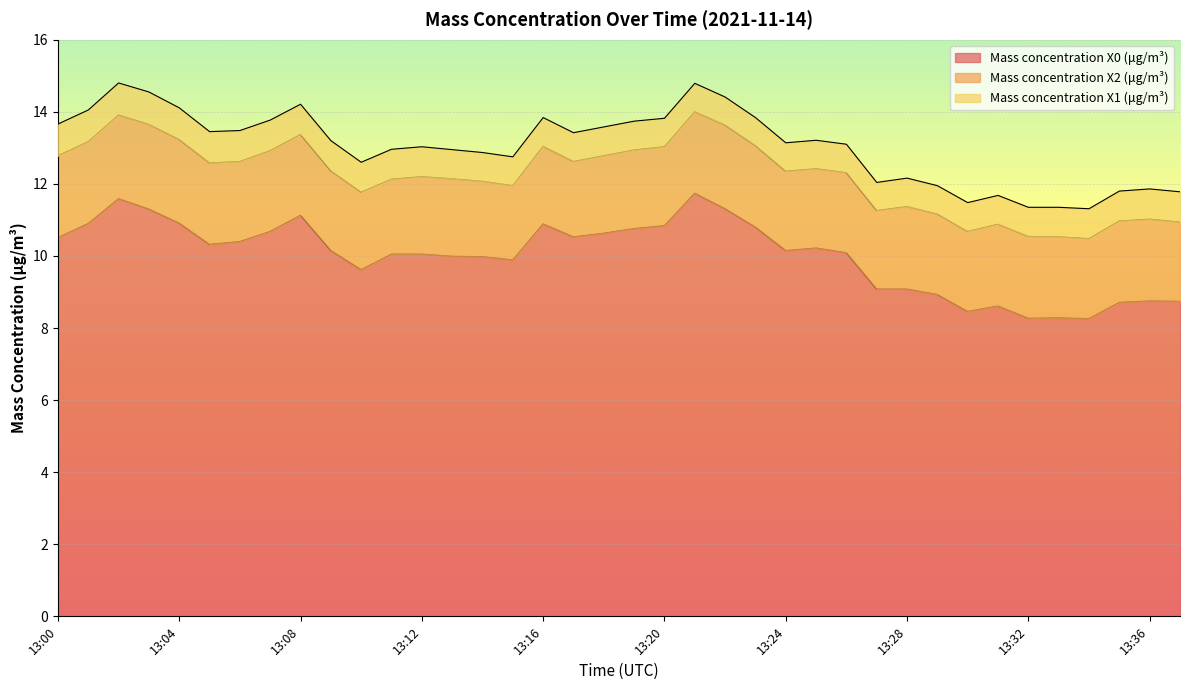

In Mass concentration X1 (μg/m³), how many points are higher than both neighbors (excluding endpoints)?

1